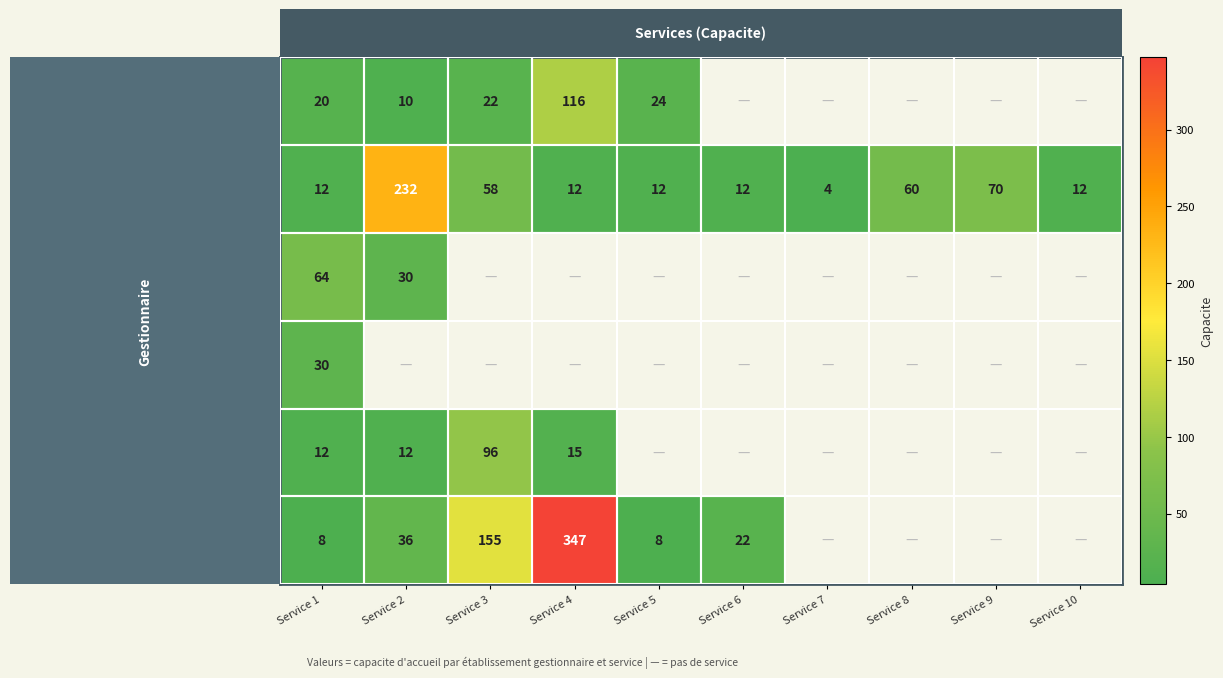

List the series in order of their peak value, lowest first.

ASSOC. HORIZON JEUNESSE, ASSOC. RENE DE TREMEAC, ASSOC. CROIX ROUGE FRANCAISE, ETABLISSEMENT PUBLIC AUTONOME CENTRE DE, ASSOC. DEPART. DE SAUVEGARDE, ASSOC. ENFANCE ET FAMILLE